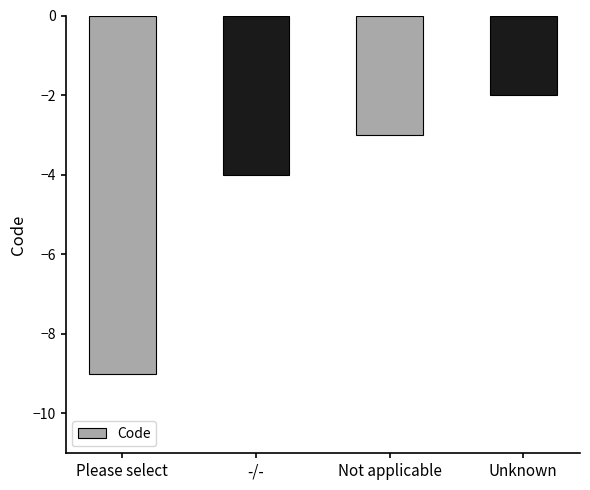

True or false: the data shows -4 at -/-.

True